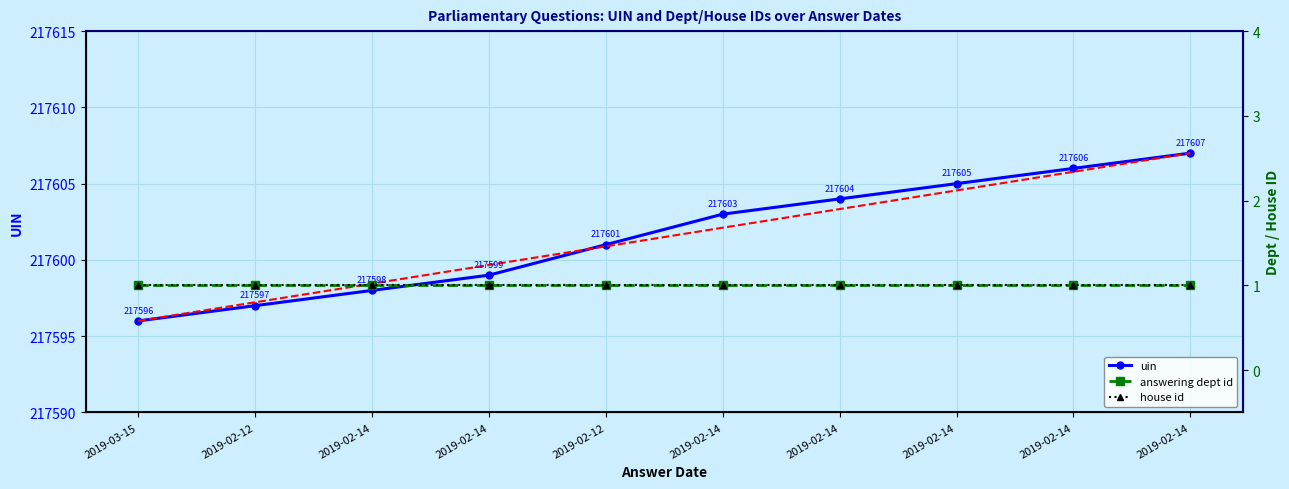

What is the value of the UIN trend point at the 1st from the left?

217596.0